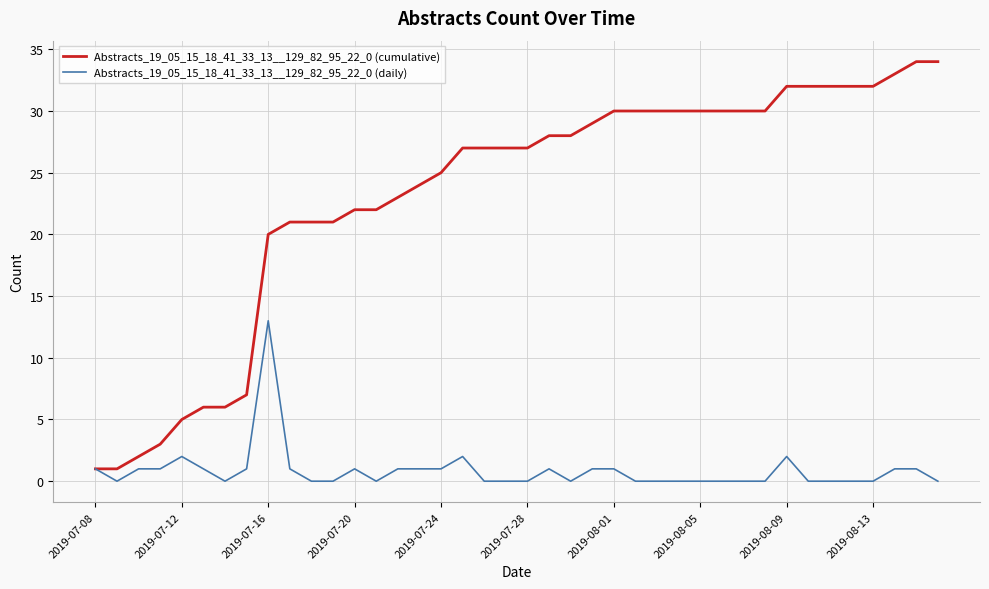

Which series has the widest spread of values?

Abstracts_19_05_15_18_41_33_13__129_82_95_22_0 (cumulative)